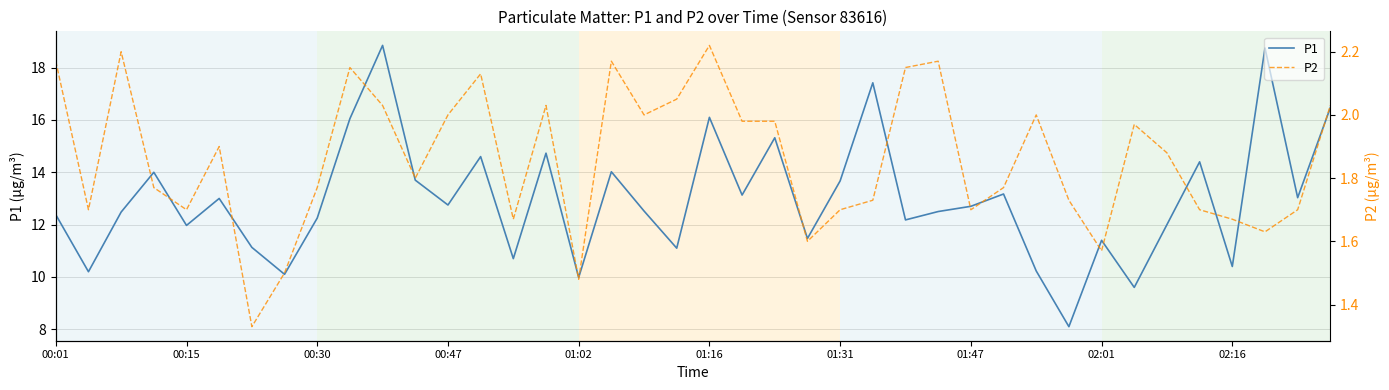

What is the lowest value of the P2 series?

1.3